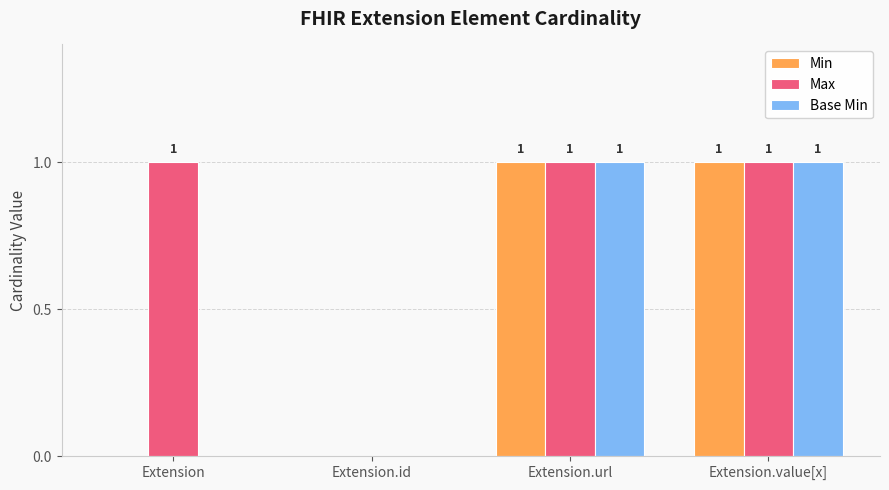

Is it true that Max equals 0 at Extension.id?

True